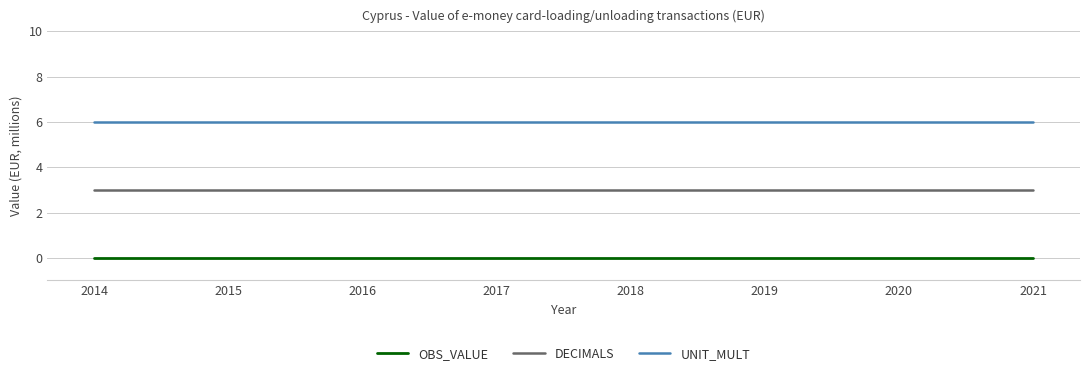

What is the minimum value for UNIT_MULT?

6